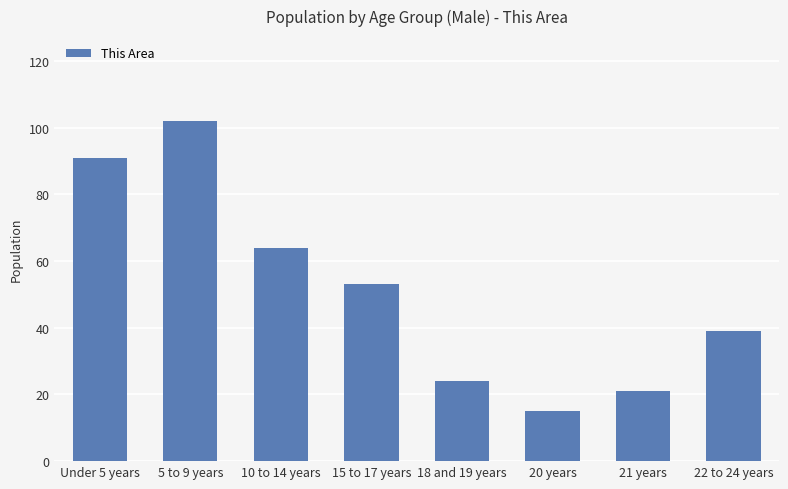

Does the chart contain stacked bars?

No